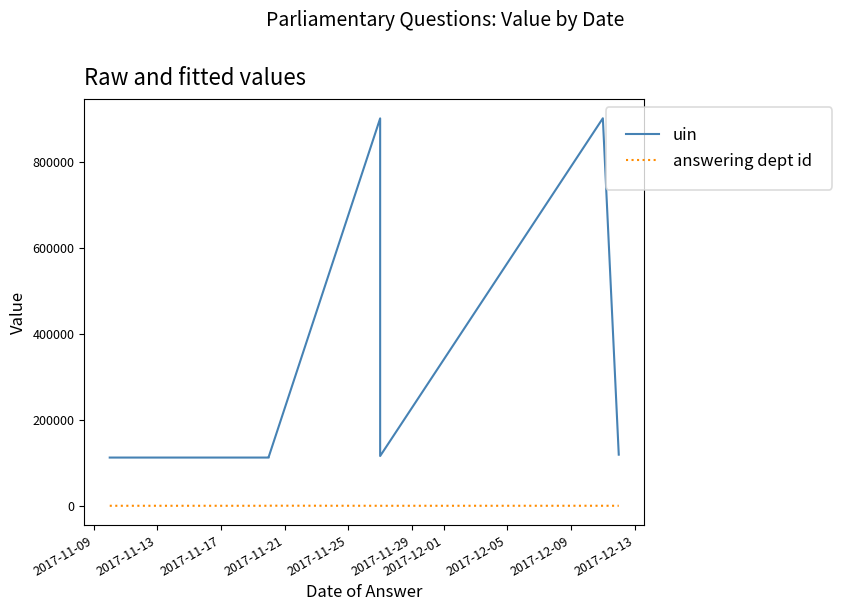

Between 2017-11-09 and 2017-11-17, which is larger?

2017-11-17